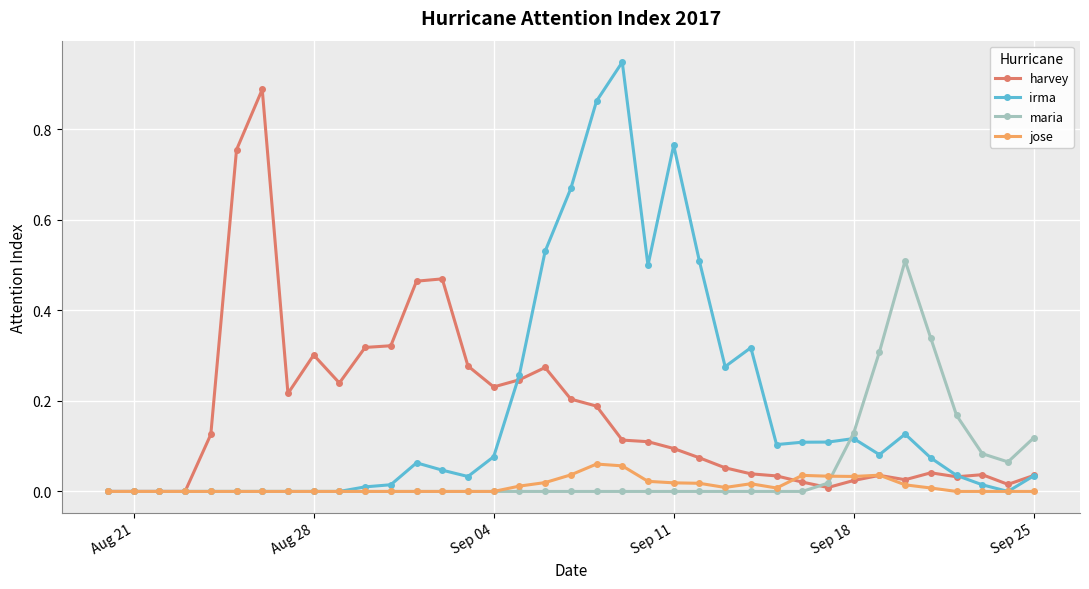

True or false: irma has more than 1 points higher than both neighbors.

True